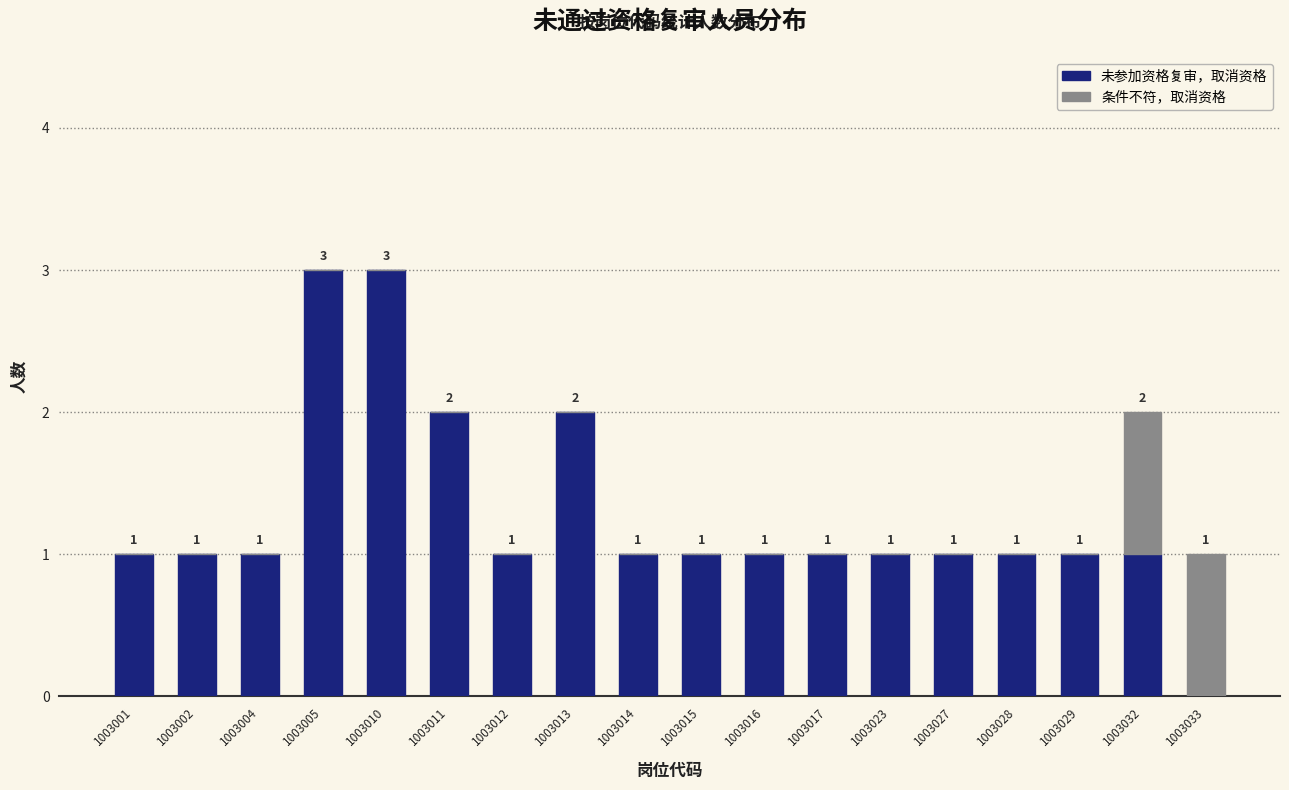

Reading left to right, what are the values for 未参加资格复审，取消资格?

1003001=1	1003002=1	1003004=1	1003005=3	1003010=3	1003011=2	1003012=1	1003013=2	1003014=1	1003015=1	1003016=1	1003017=1	1003023=1	1003027=1	1003028=1	1003029=1	1003032=1	1003033=0